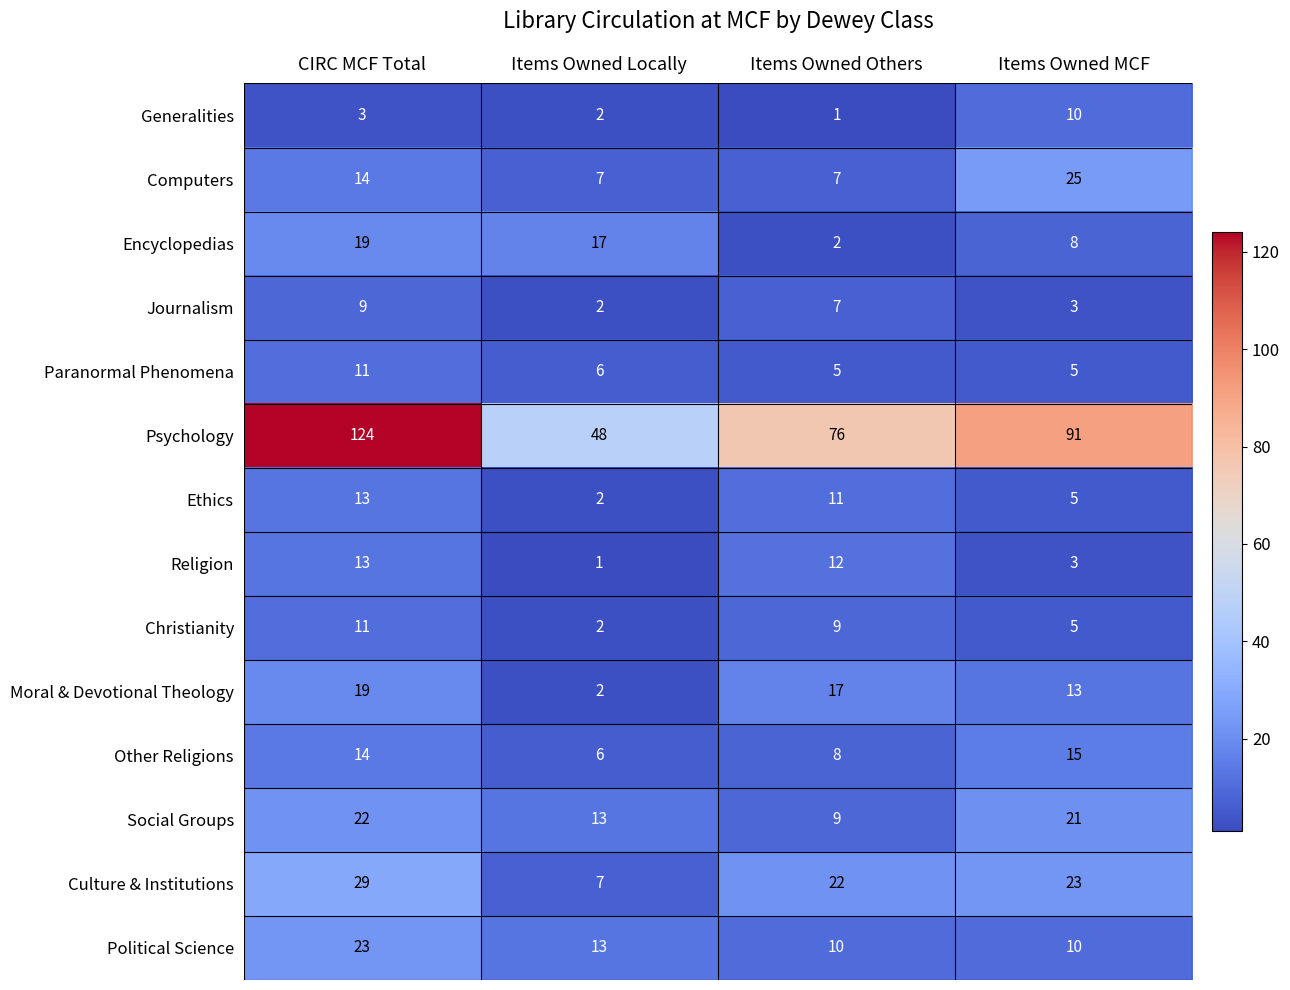

What is the total value across all series at Items Owned Others?

196